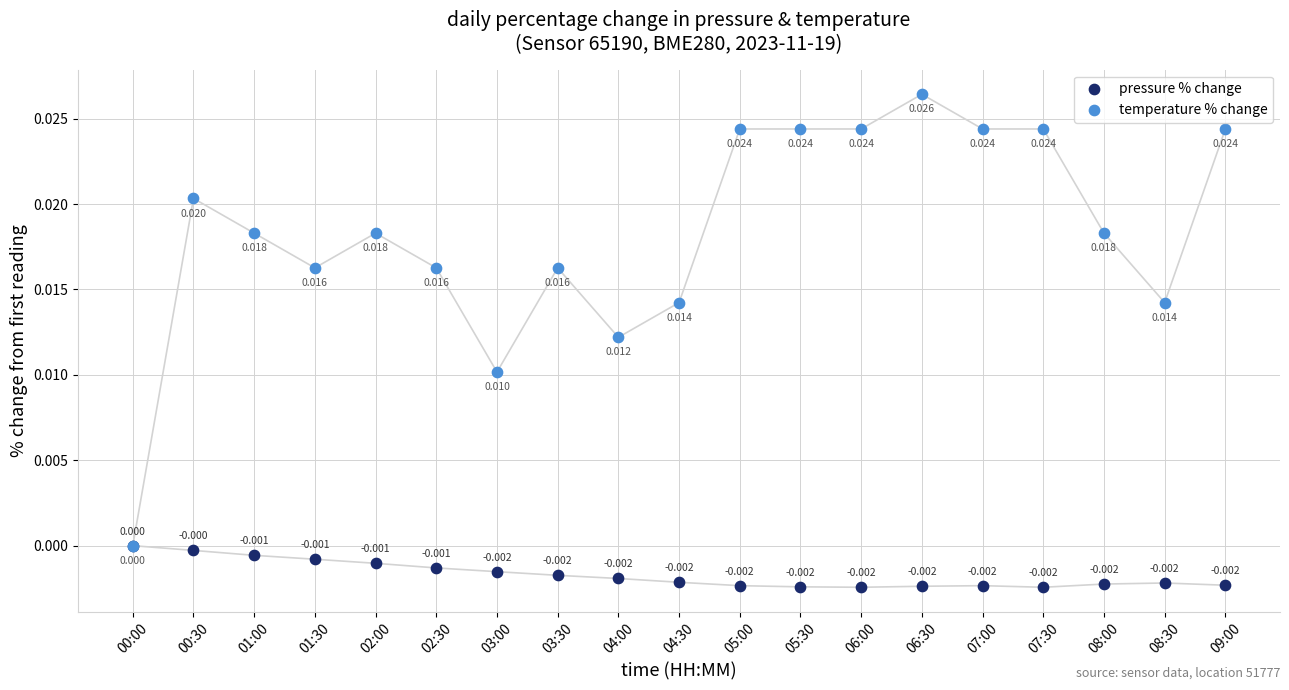

Which series reaches the minimum Y coordinate?

pressure % change